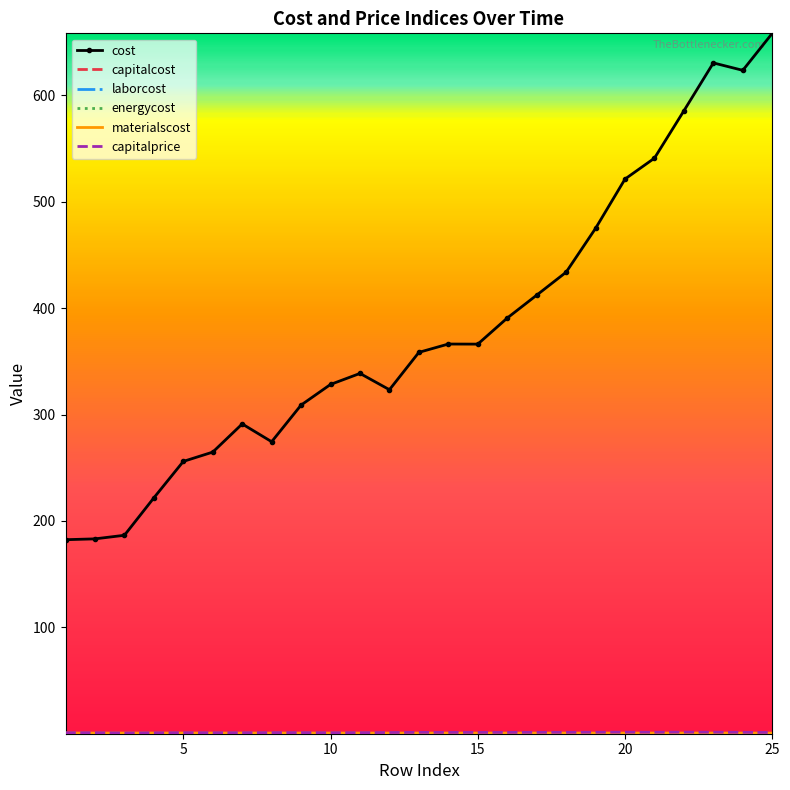

Which series has the widest spread of values?

cost